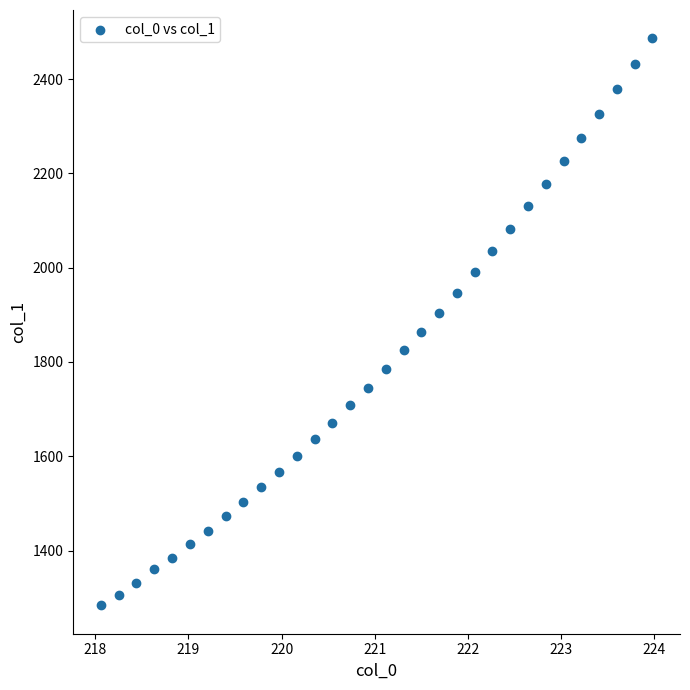

What is the range of X values (max minus min)?

5.9